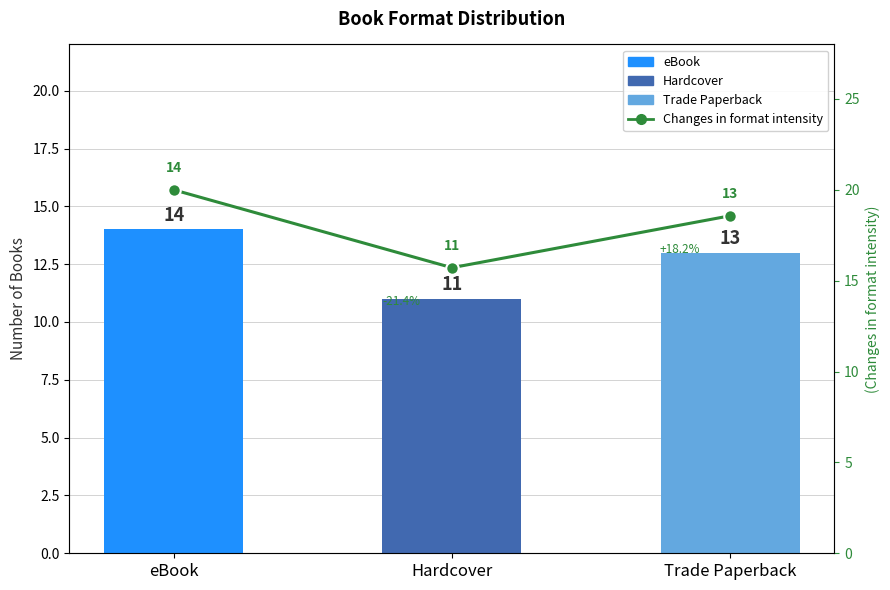

Reading right to left, list all the values displayed in this chart.

Format Count: 13.0	11.0	14.0
Changes in format intensity: 18.6	15.7	20.0